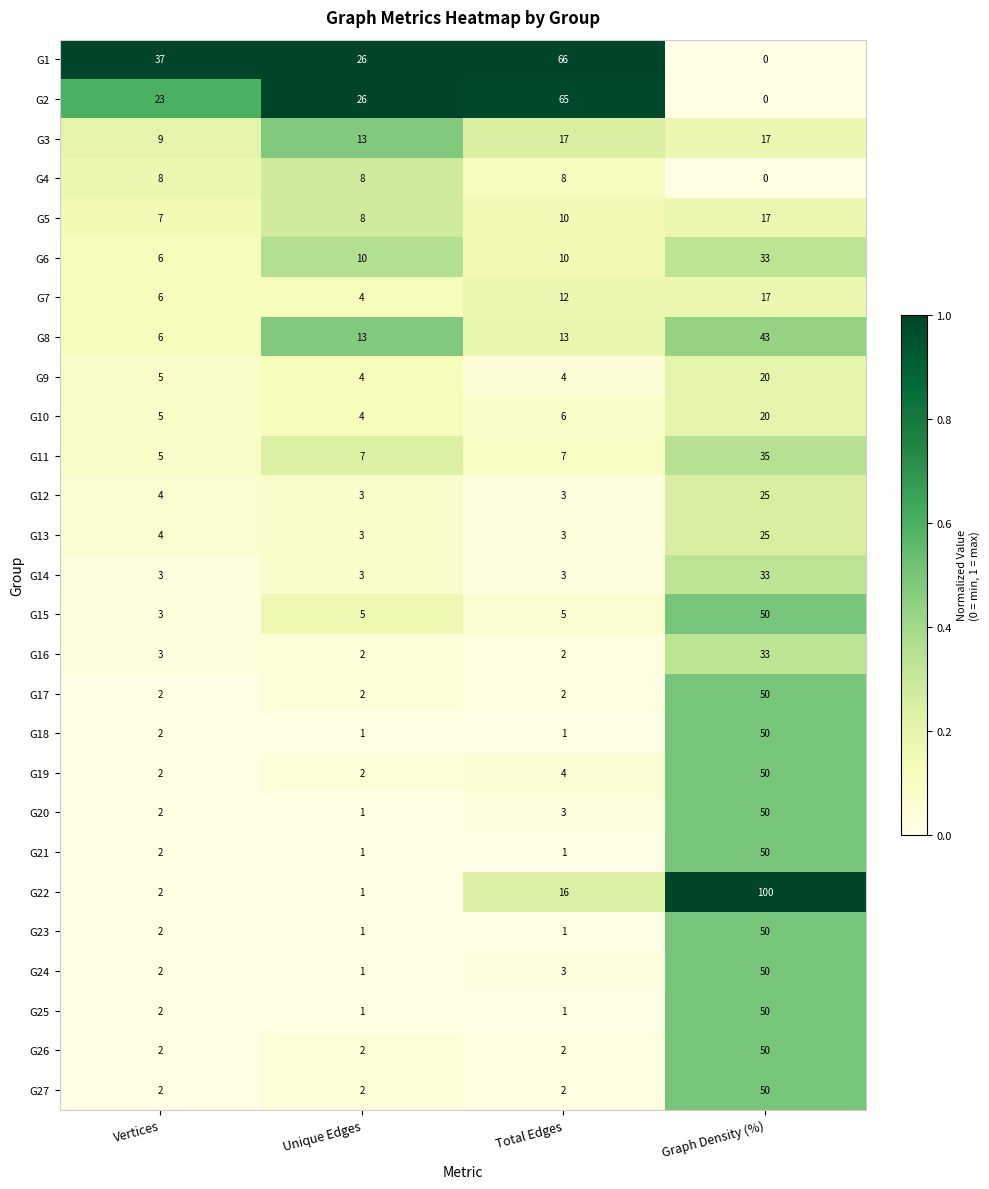

Rank the categories by G24 value from lowest to highest.

Unique Edges, Vertices, Total Edges, Graph Density (%)